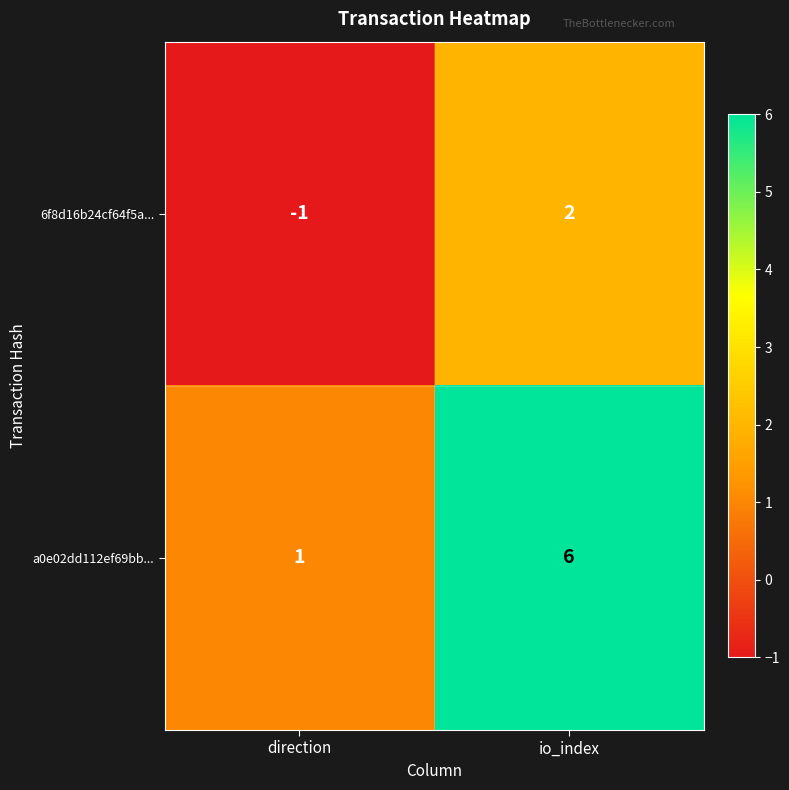

Which category has the highest value across all series?

io_index